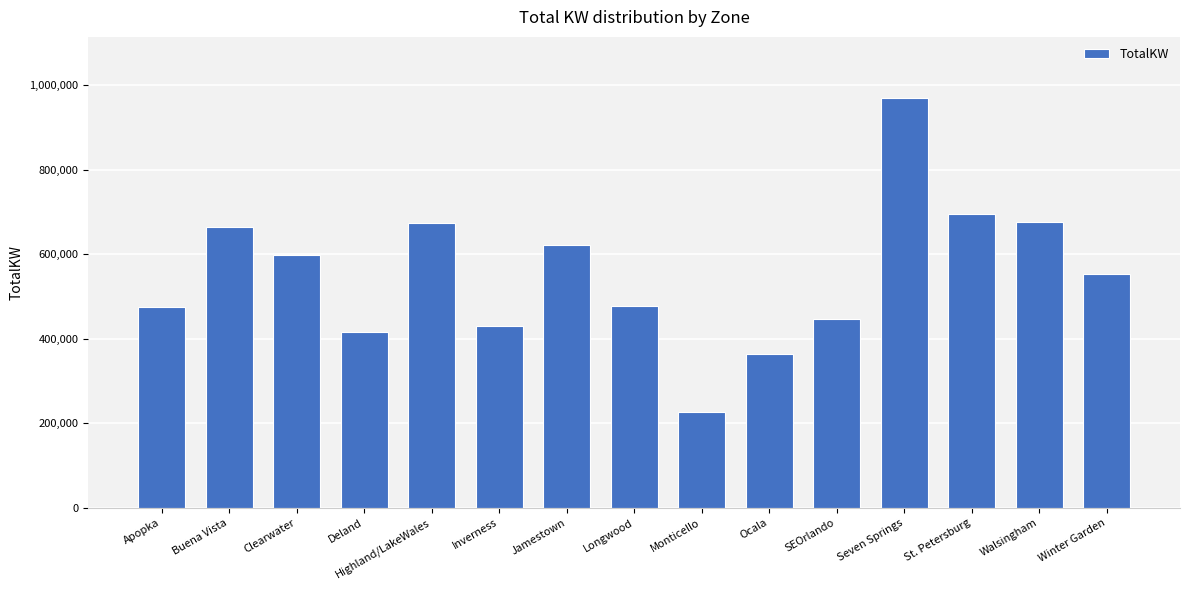

How many bars are there in total?

15